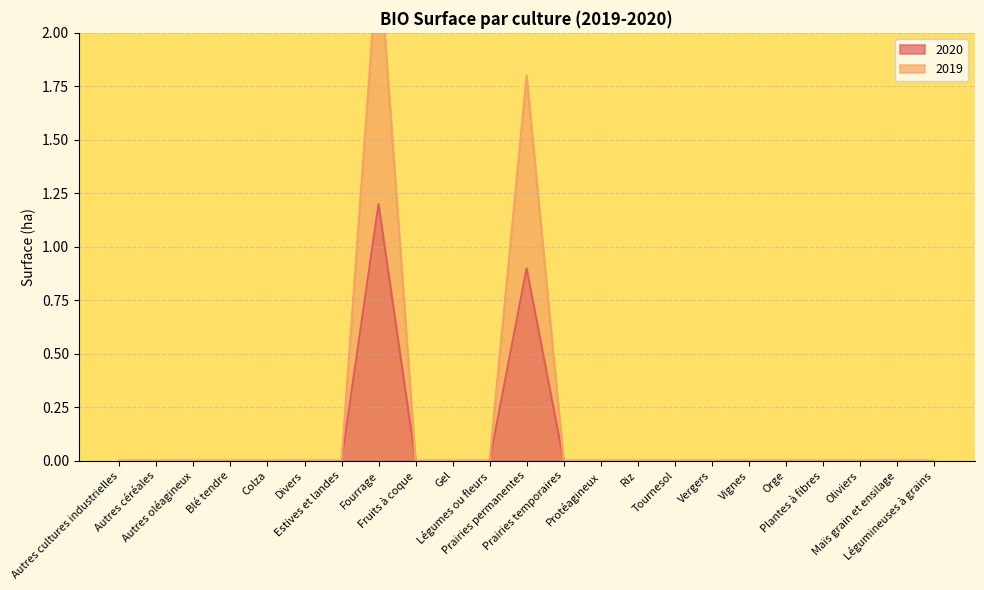

Reading right to left, what are all the values shown in this chart?

2020: 0.0	0.0	0.0	0.0	0.0	0.0	0.0	0.0	0.0	0.0	0.0	0.9	0.0	0.0	0.0	1.2	0.0	0.0	0.0	0.0	0.0	0.0	0.0
2019: 0.0	0.0	0.0	0.0	0.0	0.0	0.0	0.0	0.0	0.0	0.0	1.8	0.0	0.0	0.0	2.4	0.0	0.0	0.0	0.0	0.0	0.0	0.0